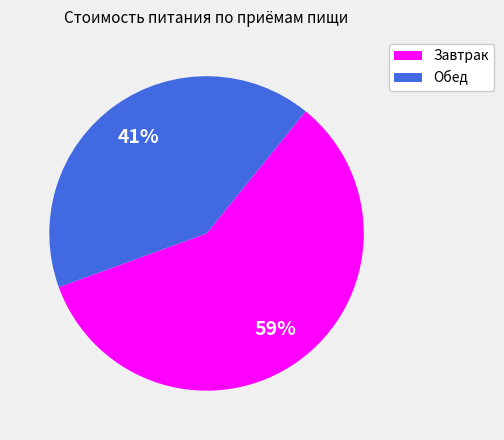

Is the sum of Обед and Завтрак greater than half?

Yes